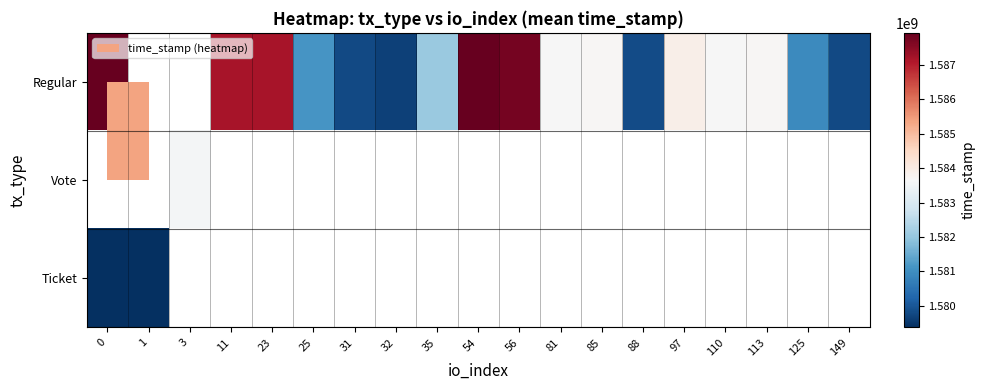

The value of Regular at 85 is 1583709865.0. True or false?

True